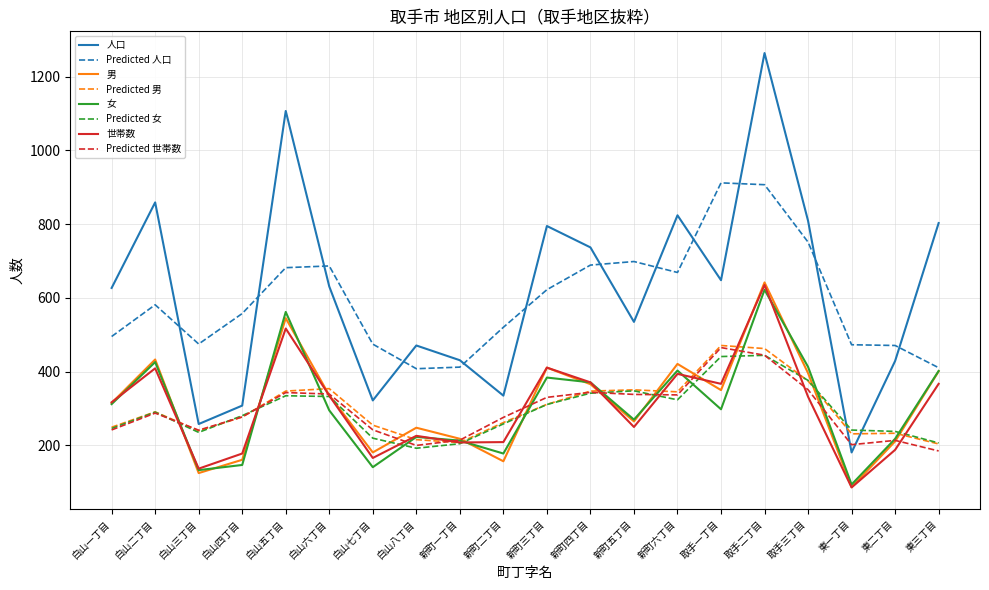

True or false: 女 has more than 2 points higher than both neighbors.

True